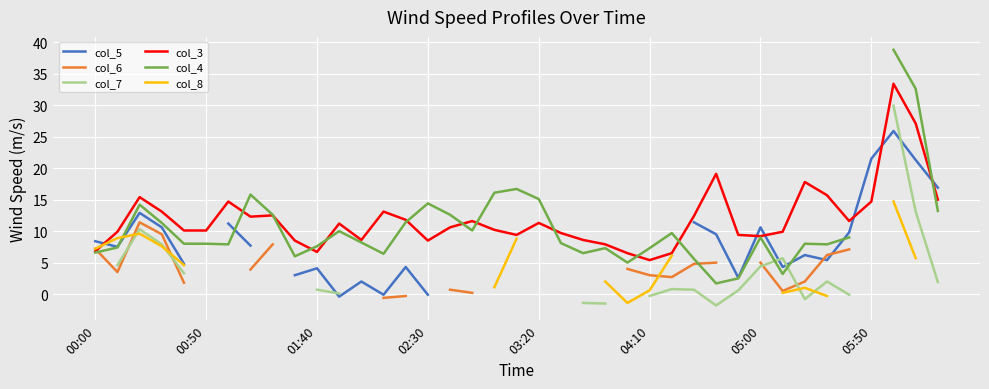

Which series has the largest range (max minus min)?

col_4